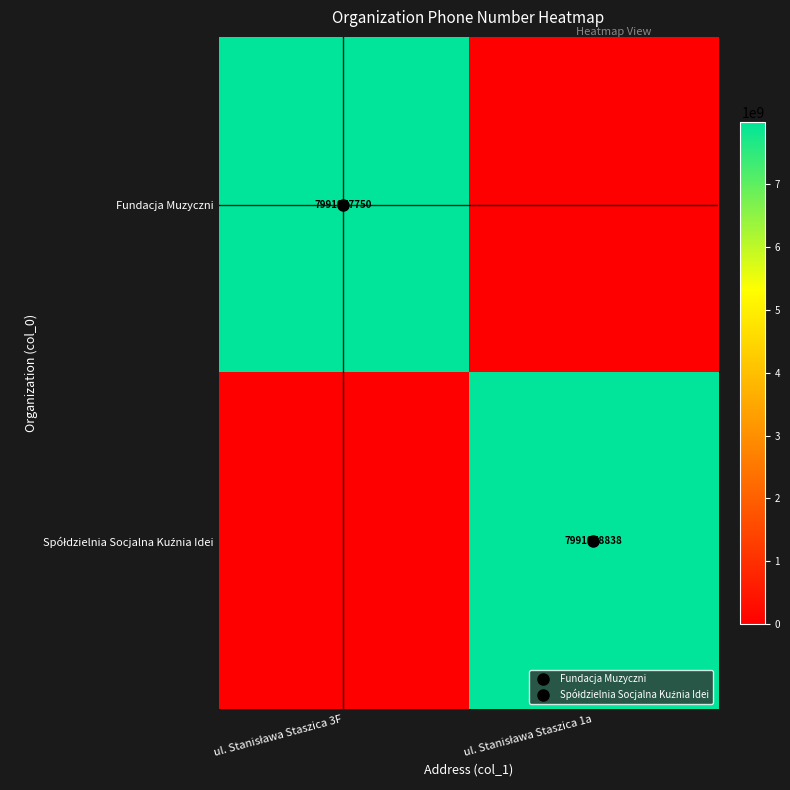

At which category is the sum across all series the highest?

ul. Stanisława Staszica 1a